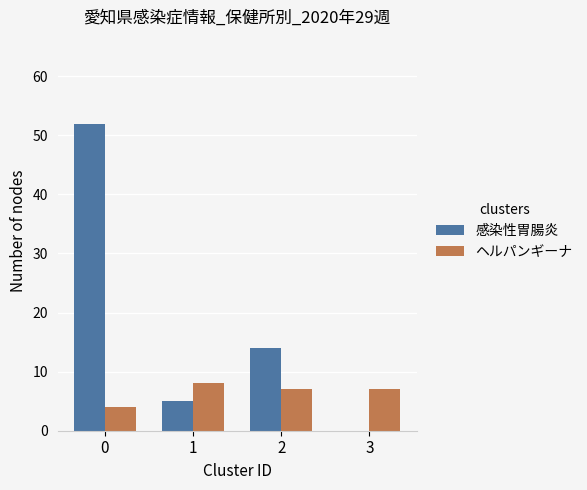

Are the bars horizontal?

No